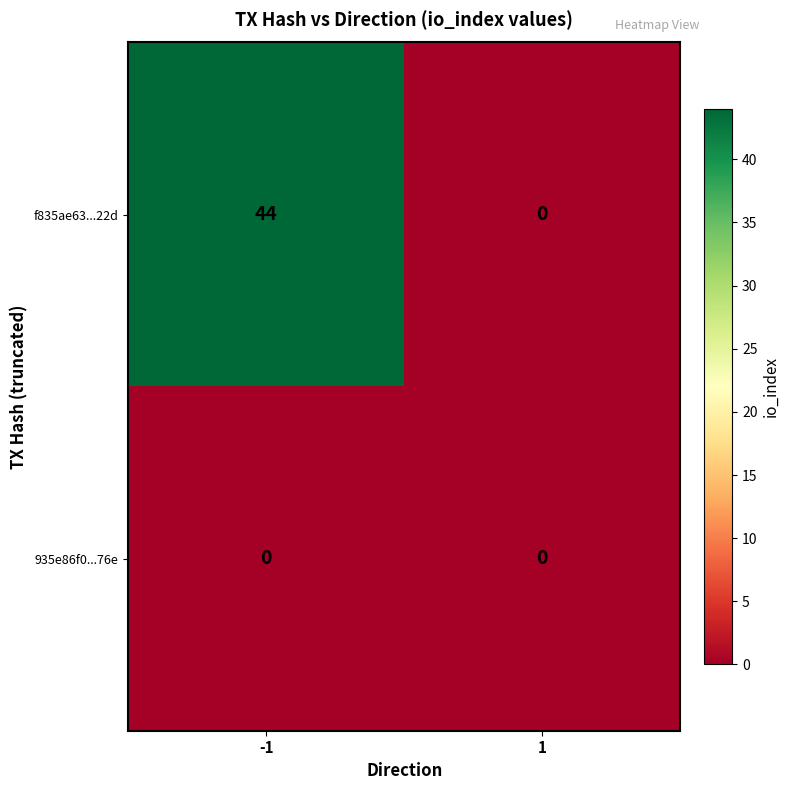

List the series in order of their peak value, lowest first.

935e86f0...76e, f835ae63...22d